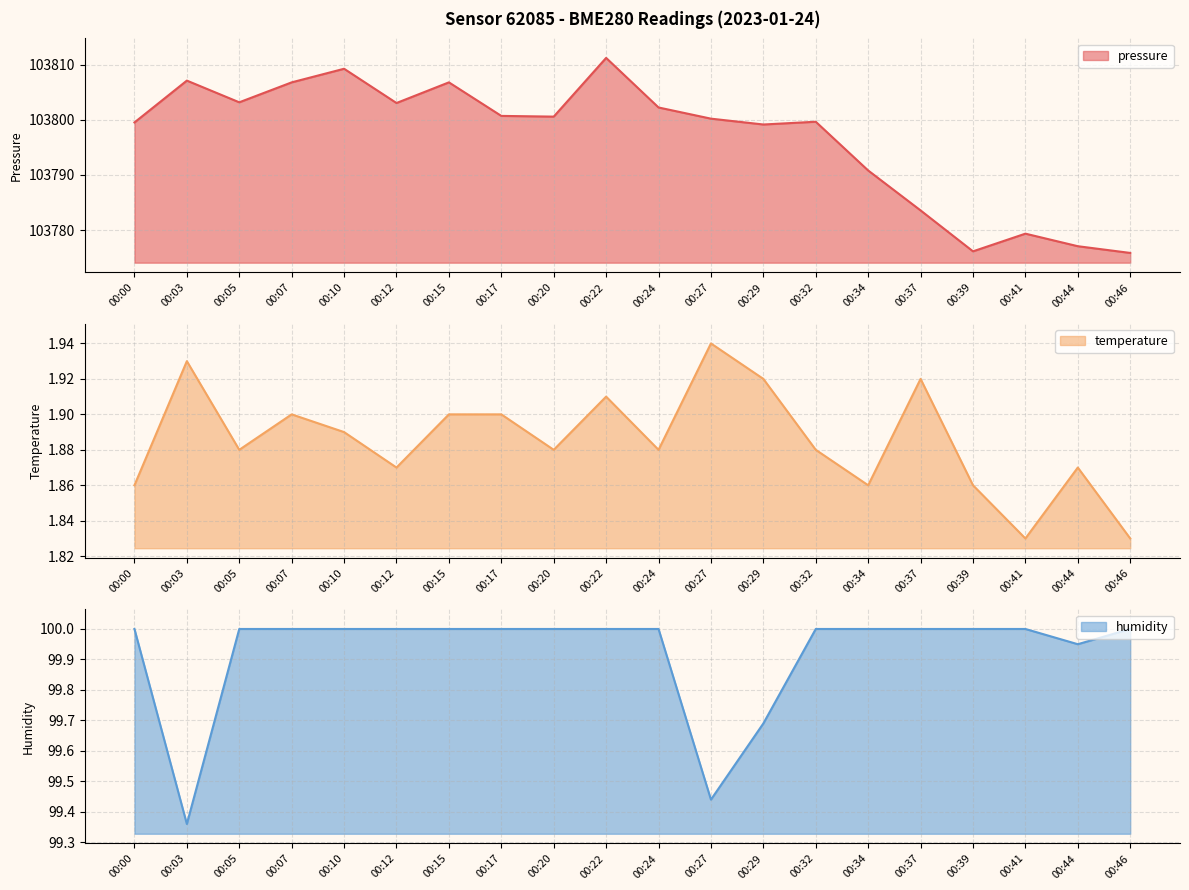

Which label corresponds to the smallest value in the chart?

00:41